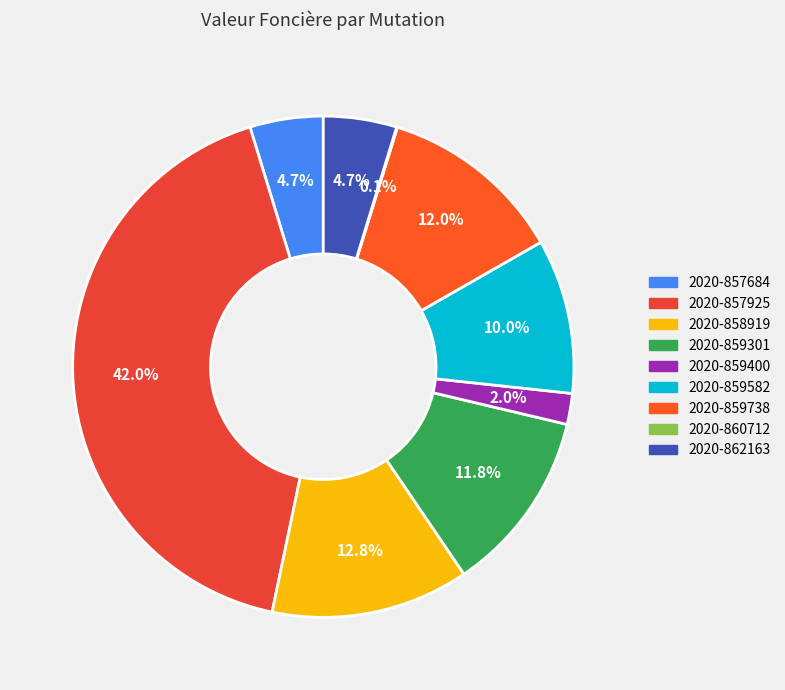

Is it true that 2020-859400 is 1% of the pie?

False